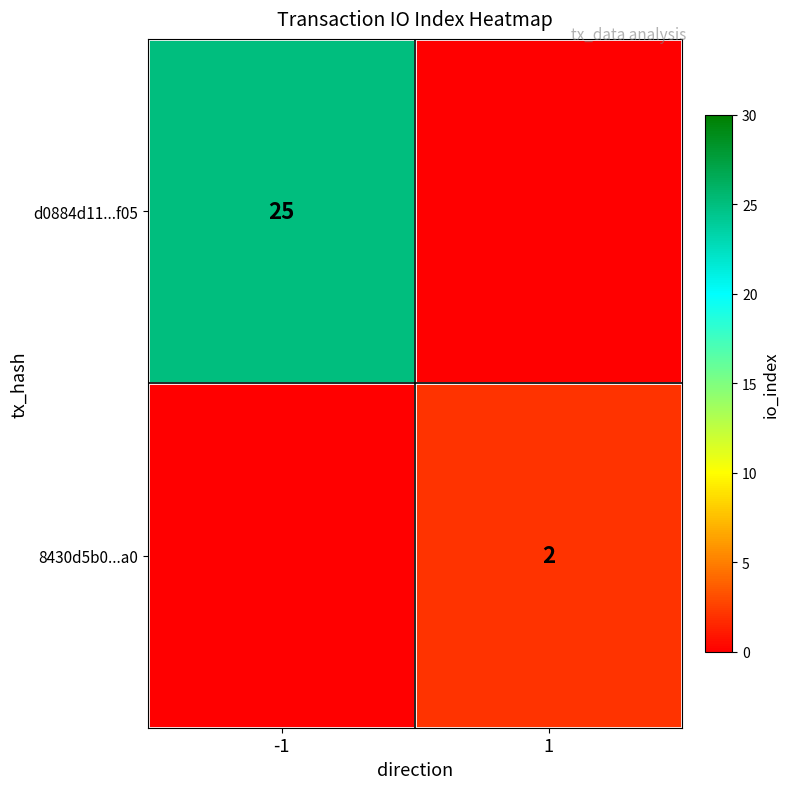

The value of d0884d11...f05 at -1 is 25. True or false?

True